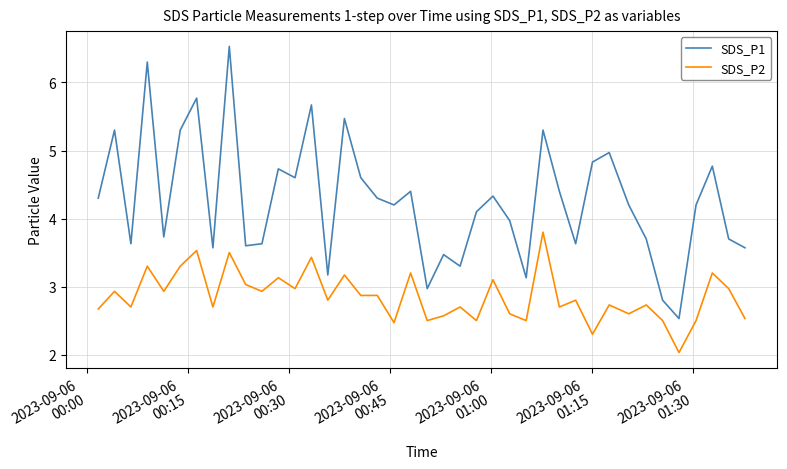

What is the difference between the maximum and minimum values in the SDS_P2 series?

1.8